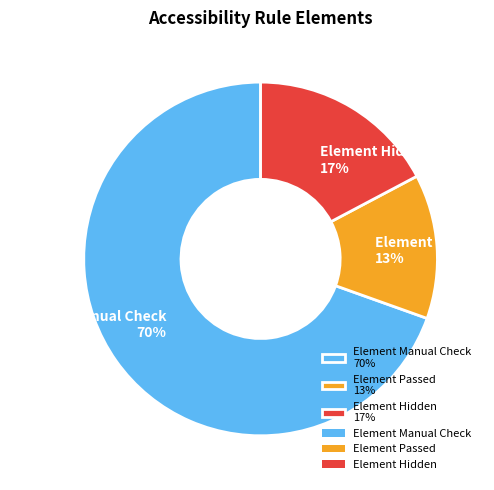

Count the number of slices in the pie.

3